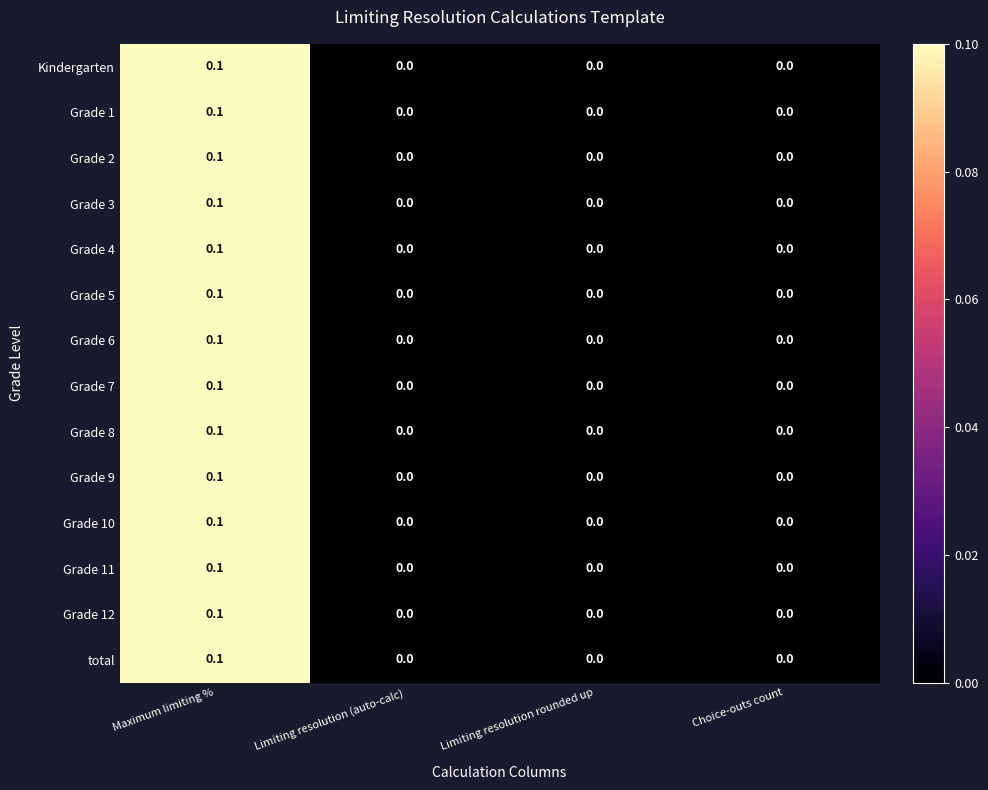

At which category is the sum across all series the highest?

Maximum limiting %